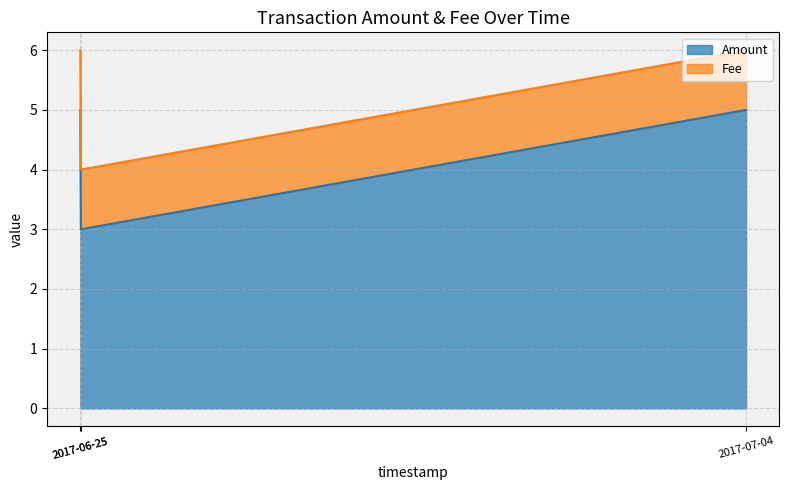

Reading left to right, what are all the values shown in this chart?

5	3	5